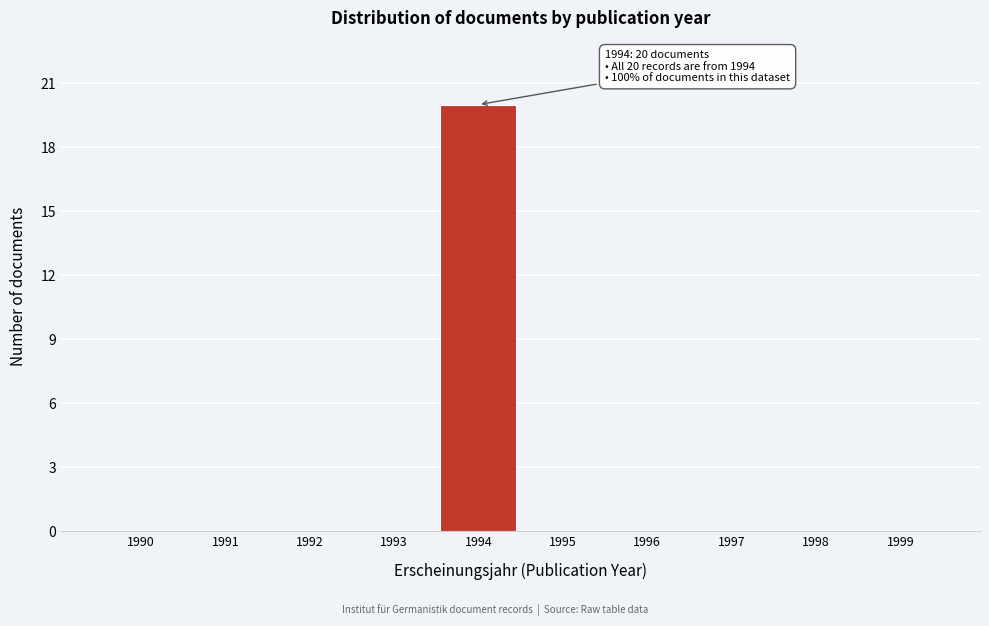

Reading left to right, list all the values displayed in this chart.

1990=0	1991=0	1992=0	1993=0	1994=20	1995=0	1996=0	1997=0	1998=0	1999=0